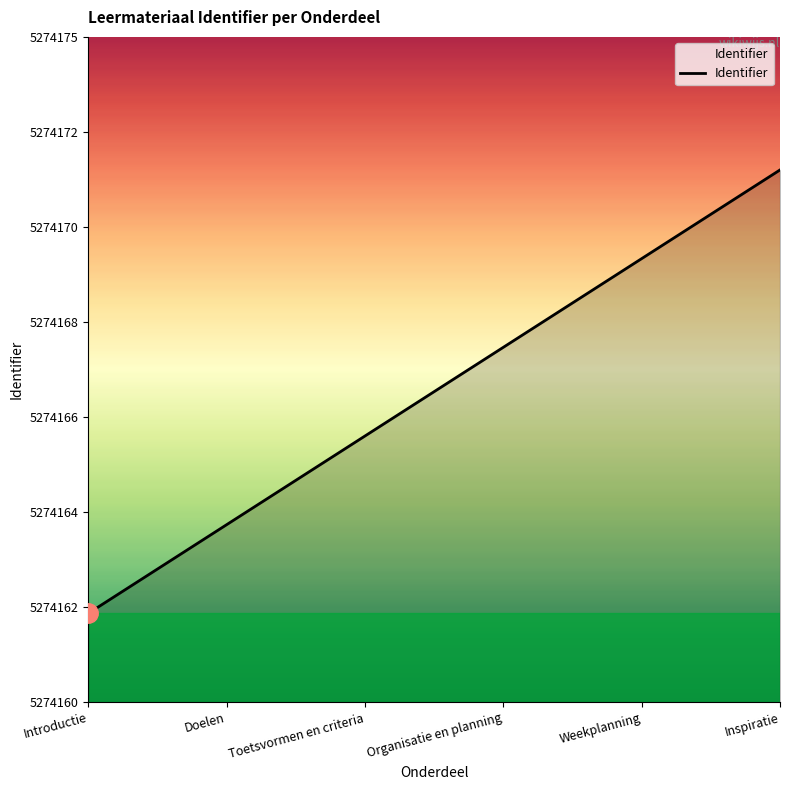

Is this an area chart (filled region under the line)?

Yes